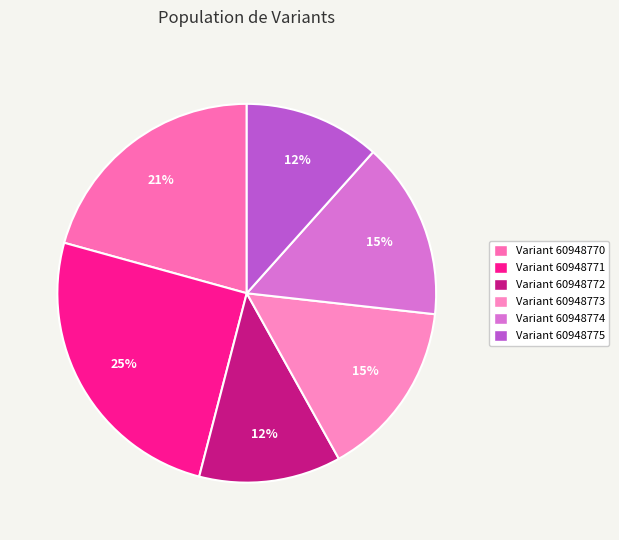

To the nearest percent, what is the average slice percentage?

17%